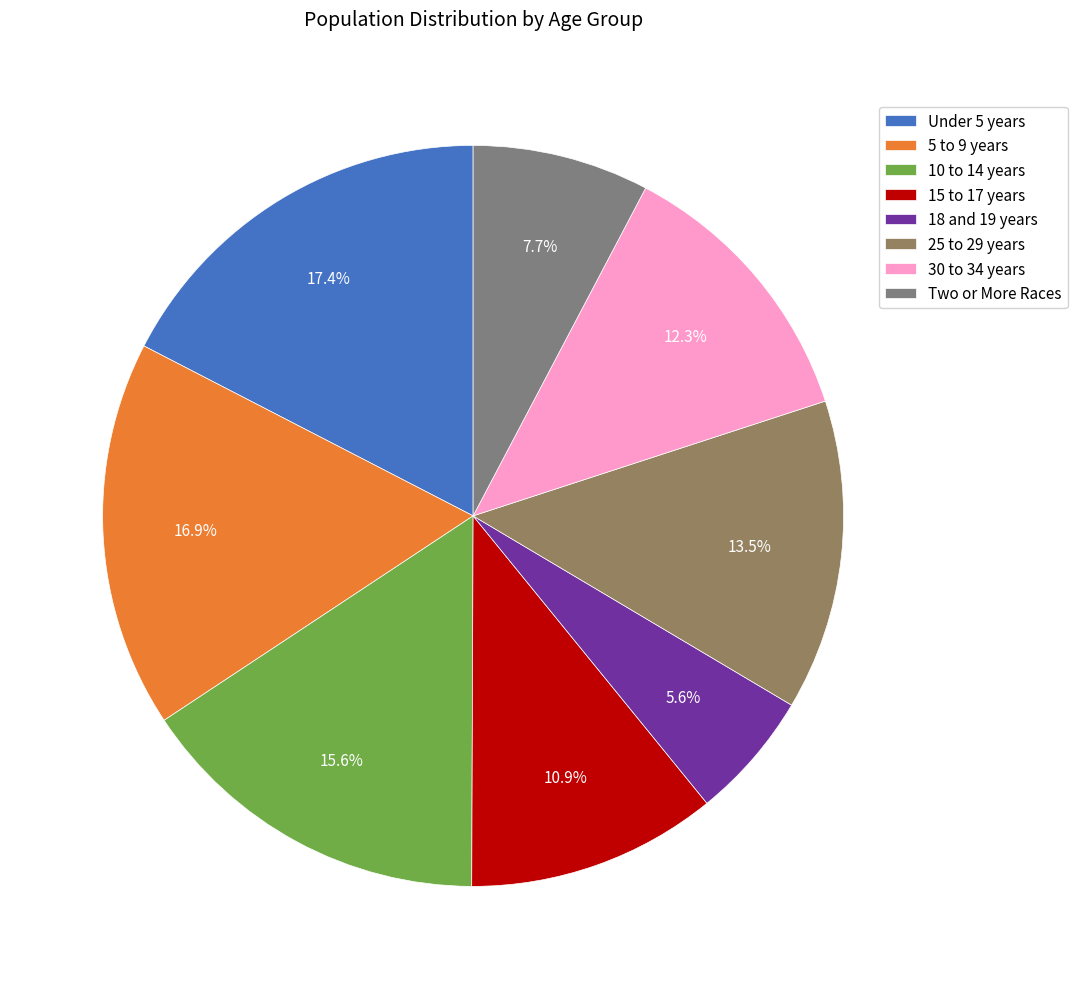

What is the ratio of the value at 18 and 19 years to the value at 5 to 9 years?

0.3